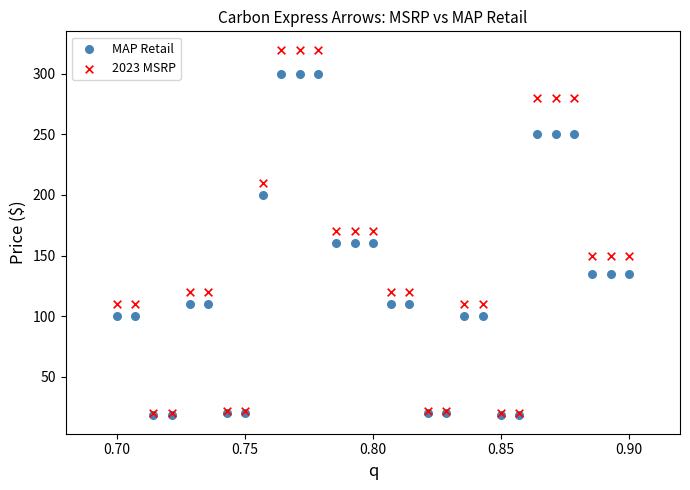

What are all the series names shown in the legend?

MAP Retail, 2023 MSRP